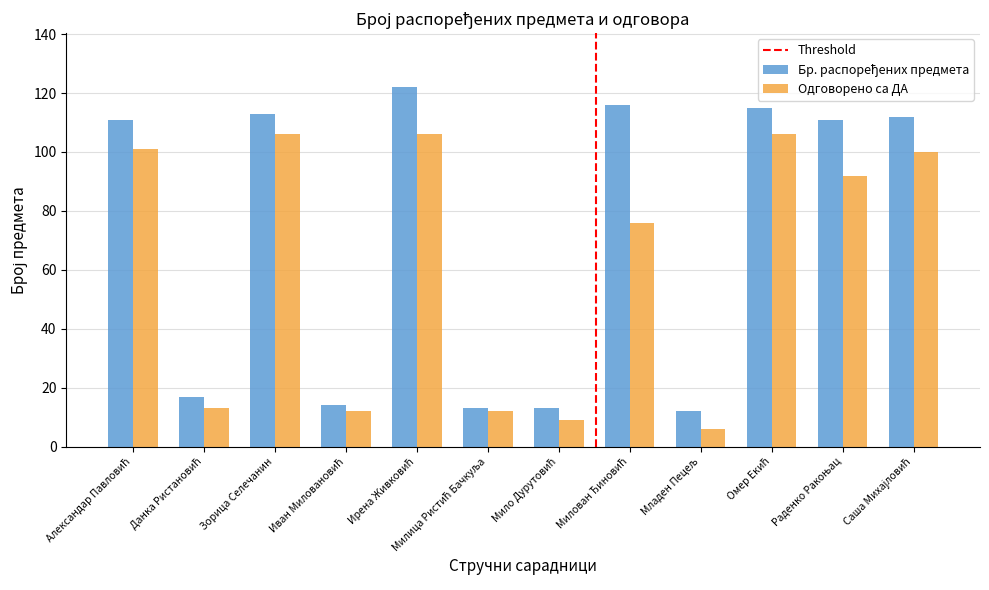

What is the minimum value for Одговорено са ДА?

6